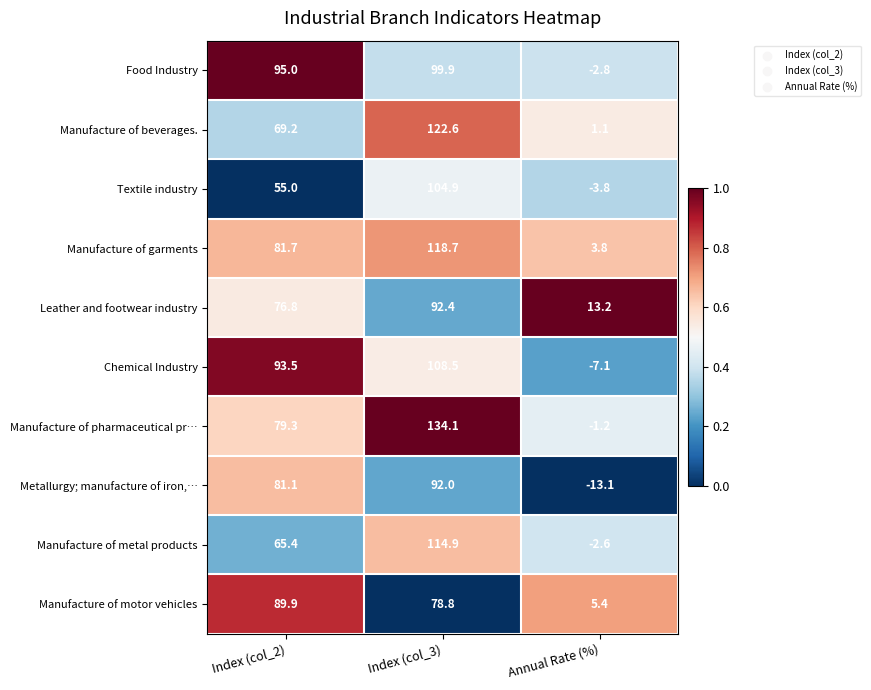

The Chemical Industry series shows 108.5 at Index (col_3). True or false?

True